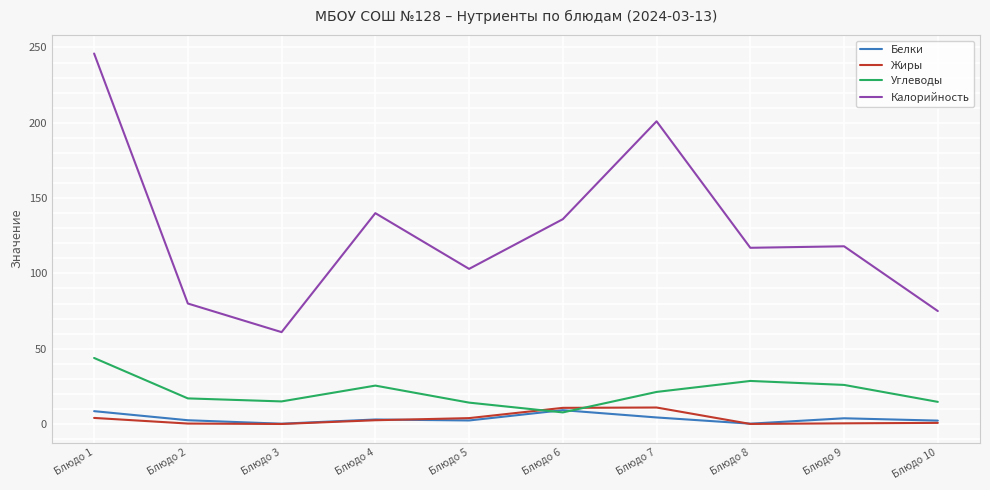

How many values in the Углеводы series exceed 21?

5